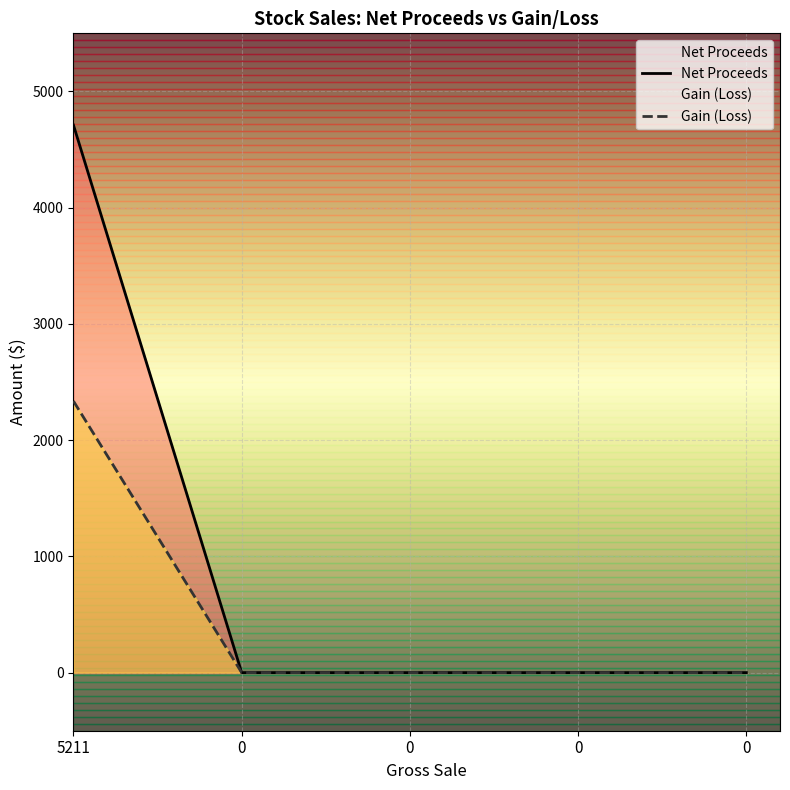

What is the average value of the Gain (Loss) series?

467